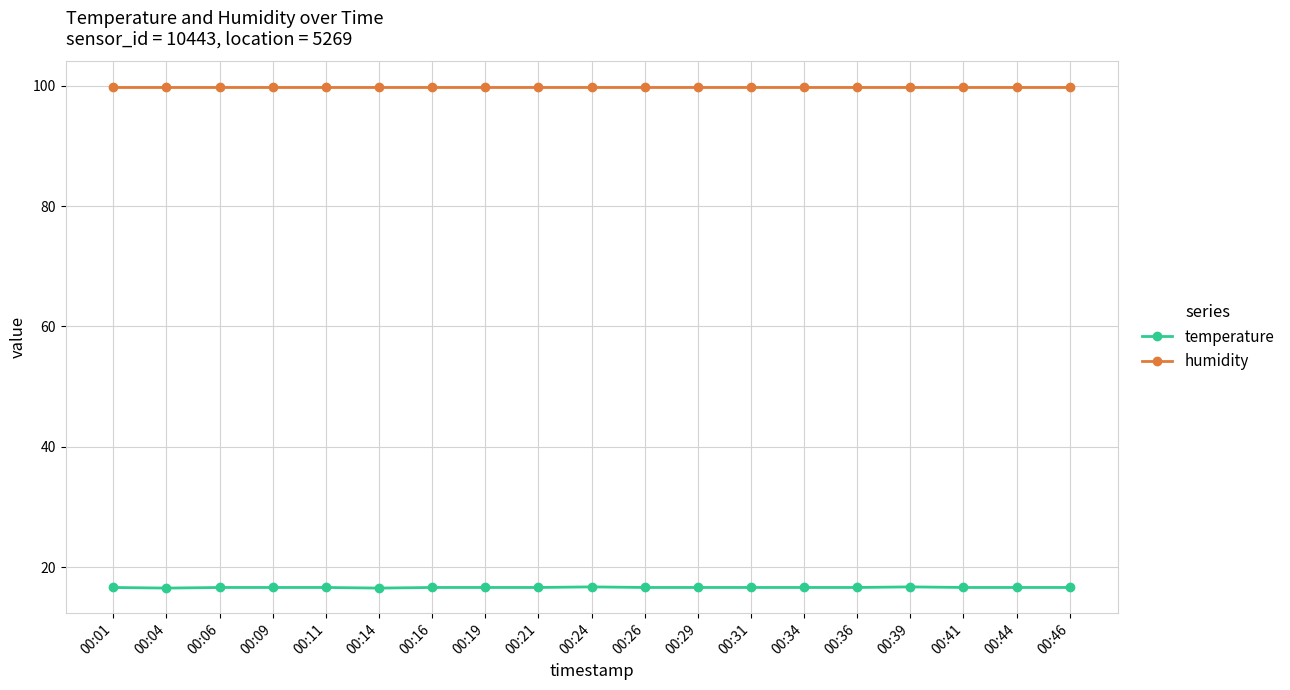

What is the greatest value displayed?

99.9